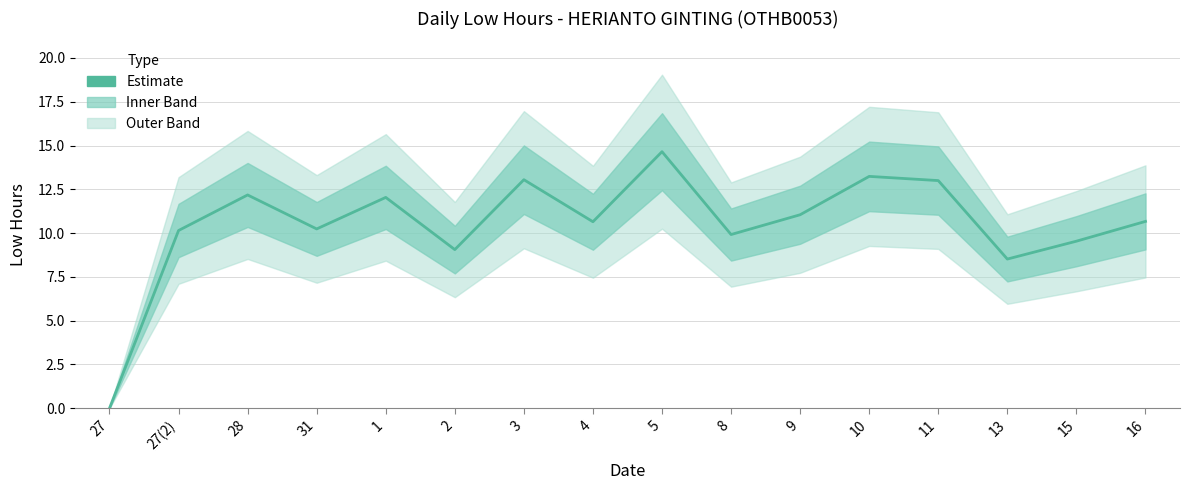

Reading right to left, extract all data points from this chart.

16=10.7	15=9.5	13=8.5	11=13.0	10=13.2	9=11.1	8=9.9	5=14.7	4=10.7	3=13.1	2=9.1	1=12.0	31=10.2	28=12.2	27(2)=10.2	27=0.0